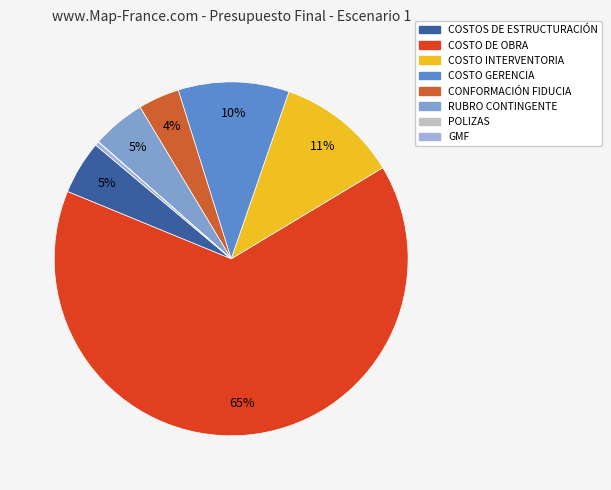

True or false: COSTO GERENCIA accounts for 10% of the total.

True